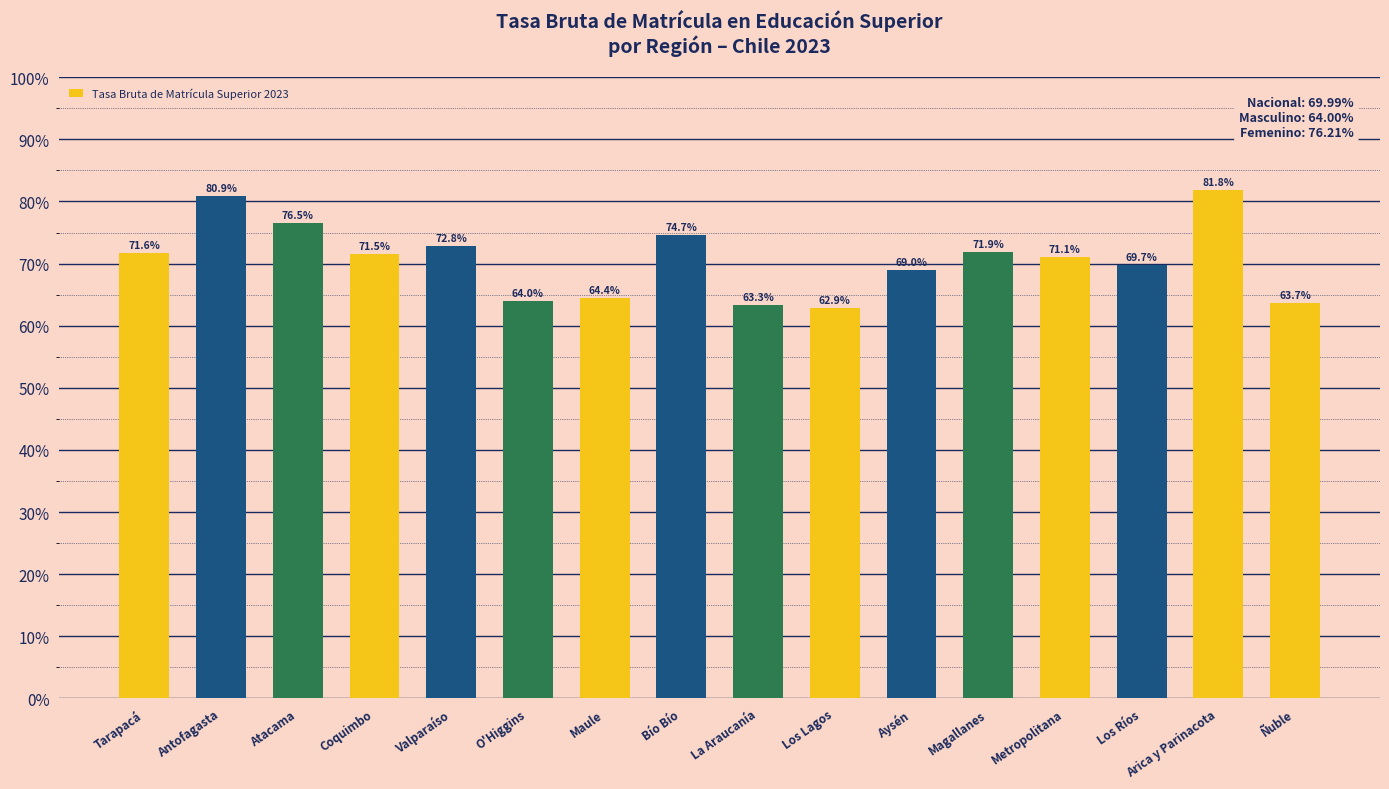

True or false: the data shows 113.4 at Bío Bío.

False